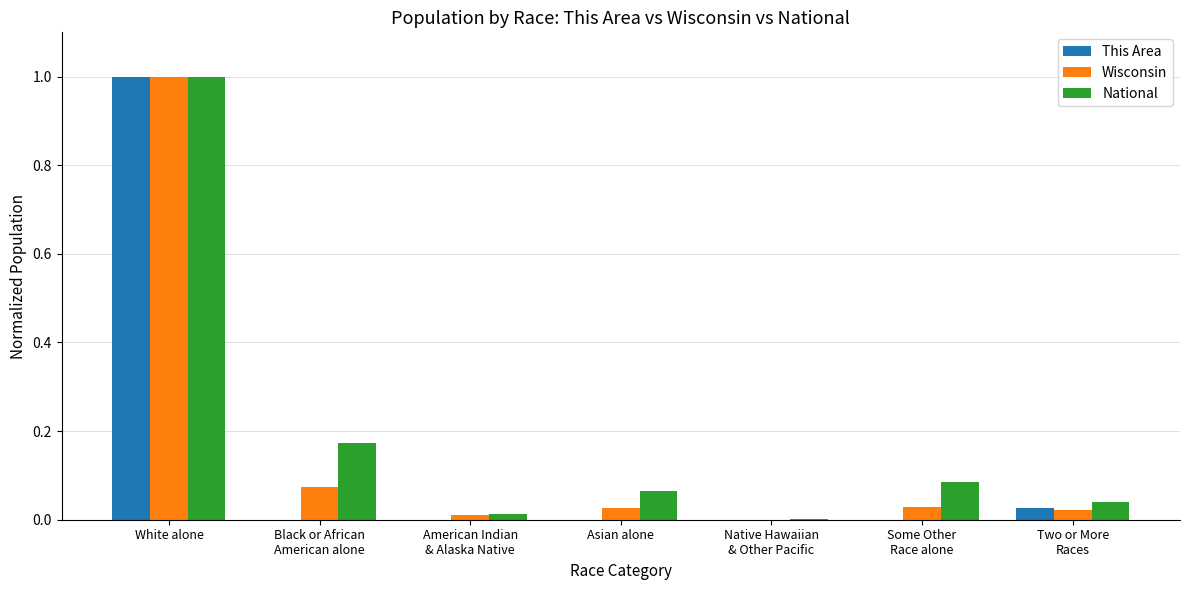

Is the value of National at Asian alone greater than the value of This Area at Some Other
Race alone?

Yes